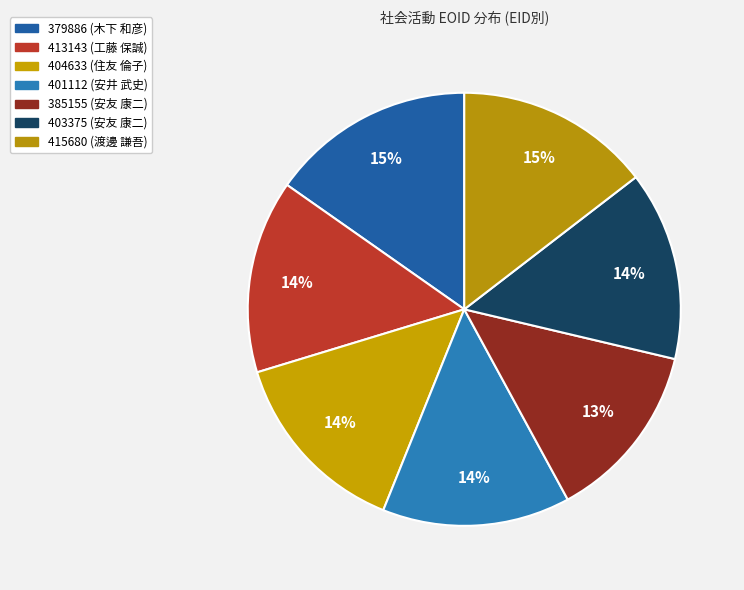

True or false: 385155 accounts for 13% of the total.

True